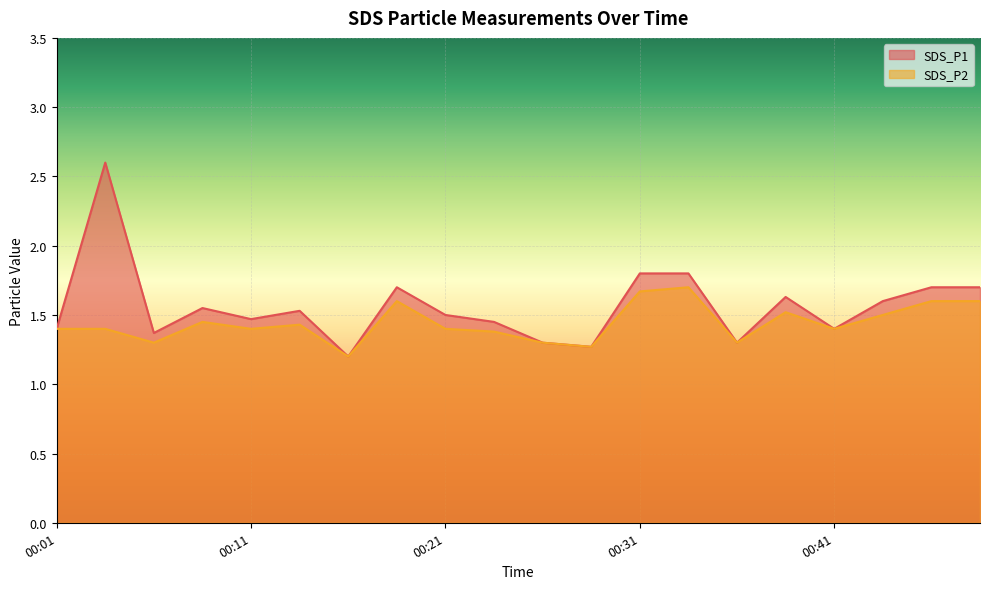

True or false: SDS_P1 and SDS_P2 intersect in this chart.

False